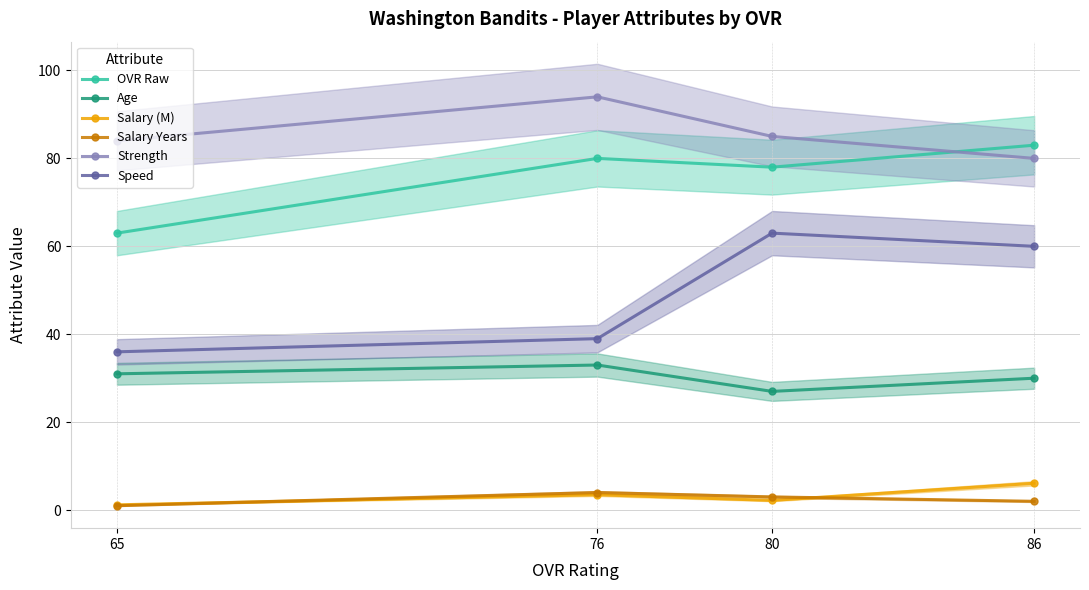

What is the difference between the highest and lowest values at 65?

83.0